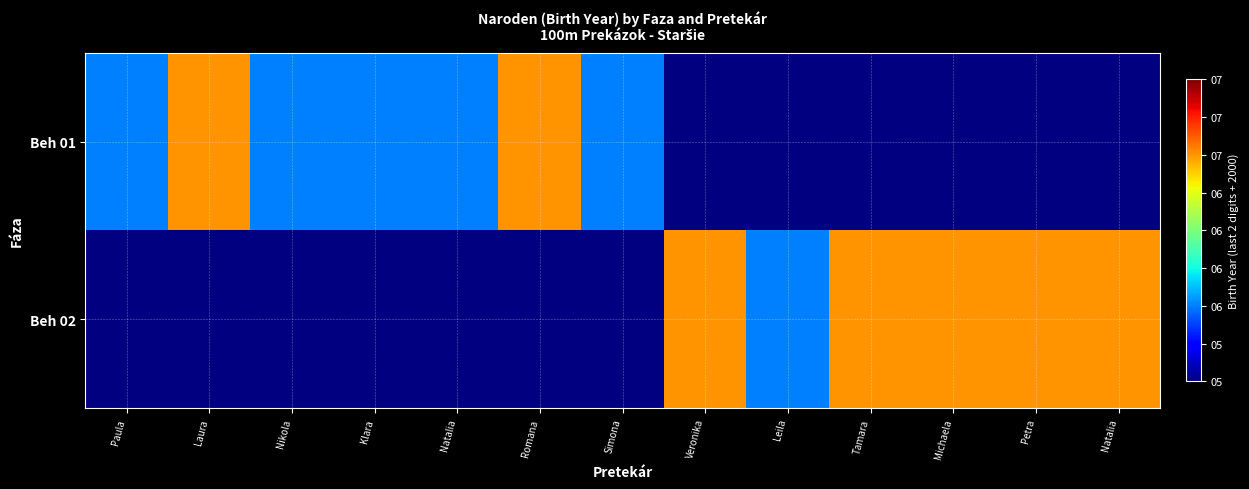

At which category does the chart reach its minimum across all series?

Paula